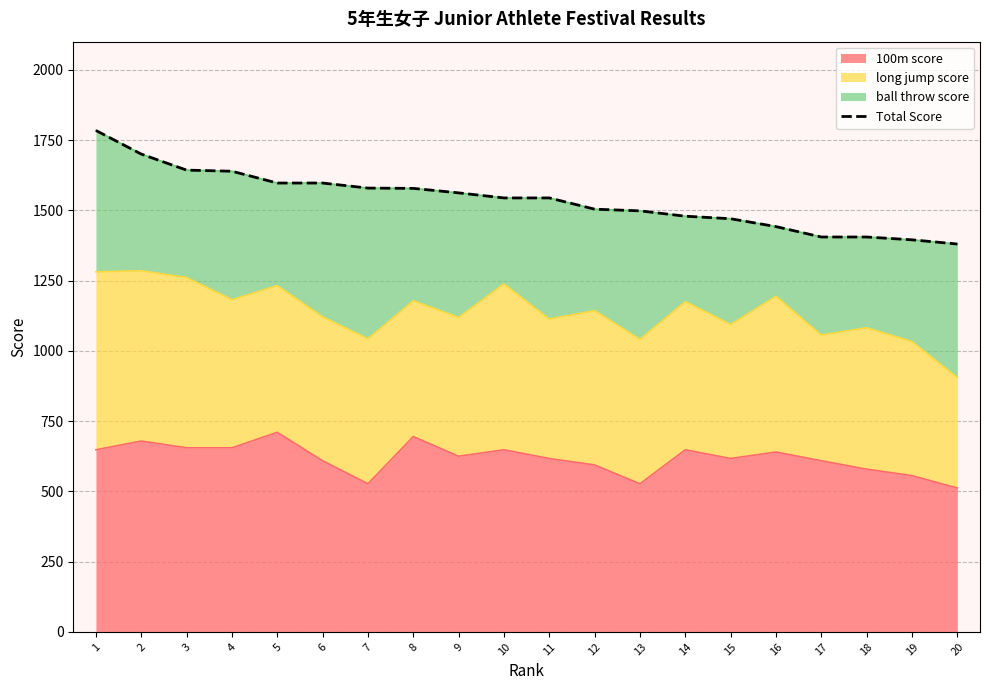

The value at 17 is 2476. True or false?

False